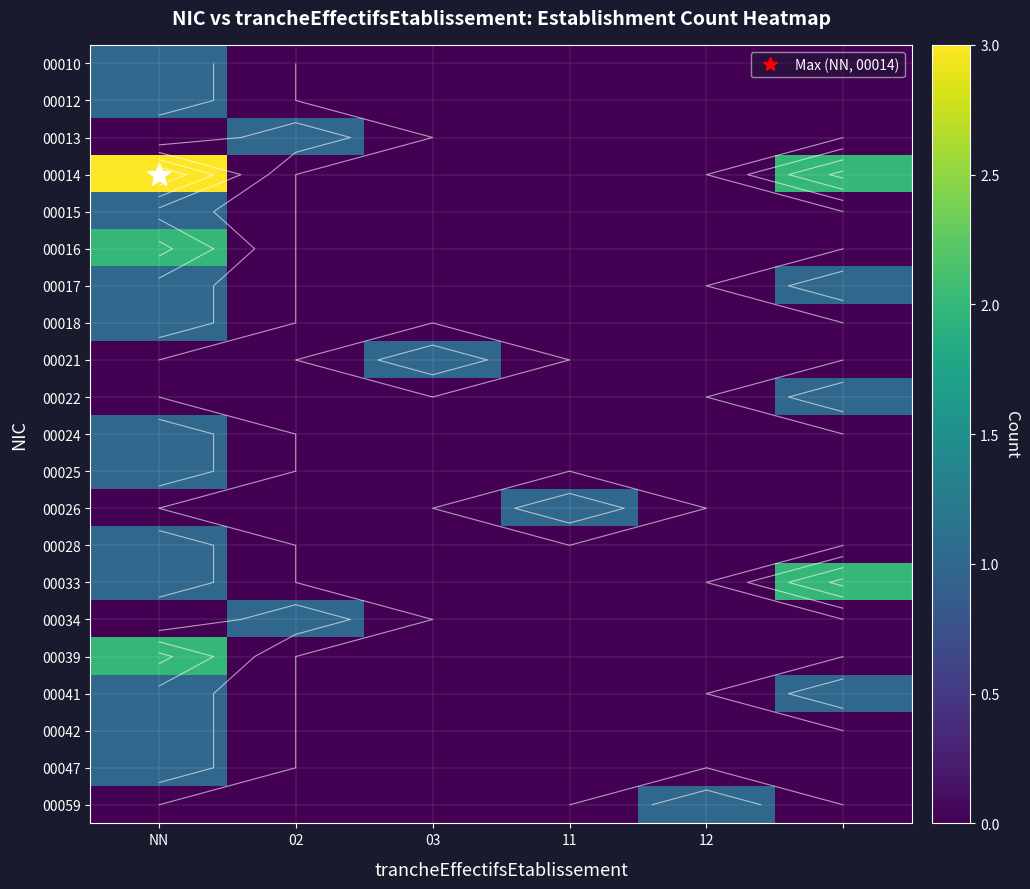

What is the maximum value shown in the chart?

3